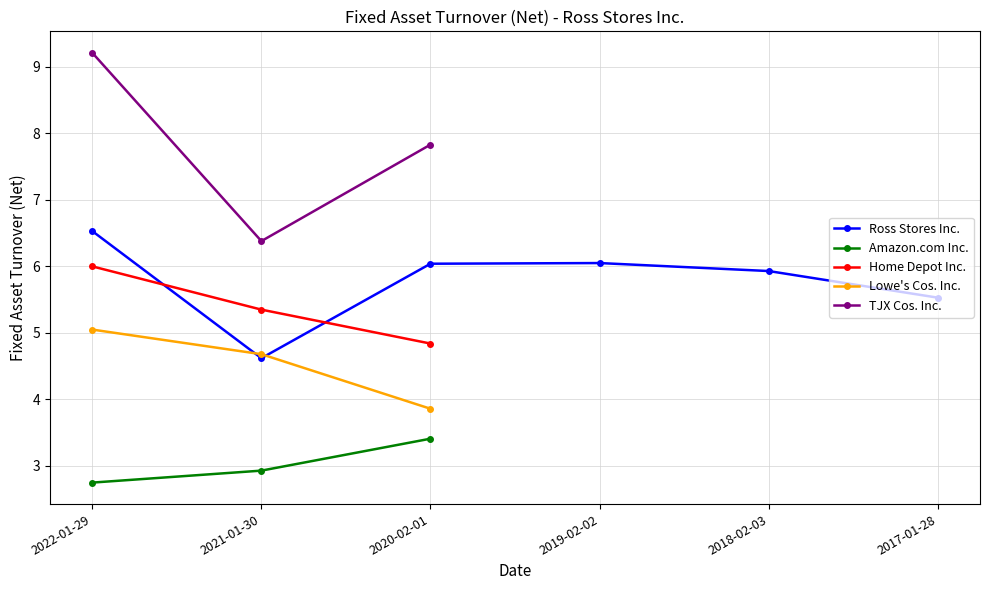

What is the lowest value of the Lowe's Cos. Inc. series?

3.9